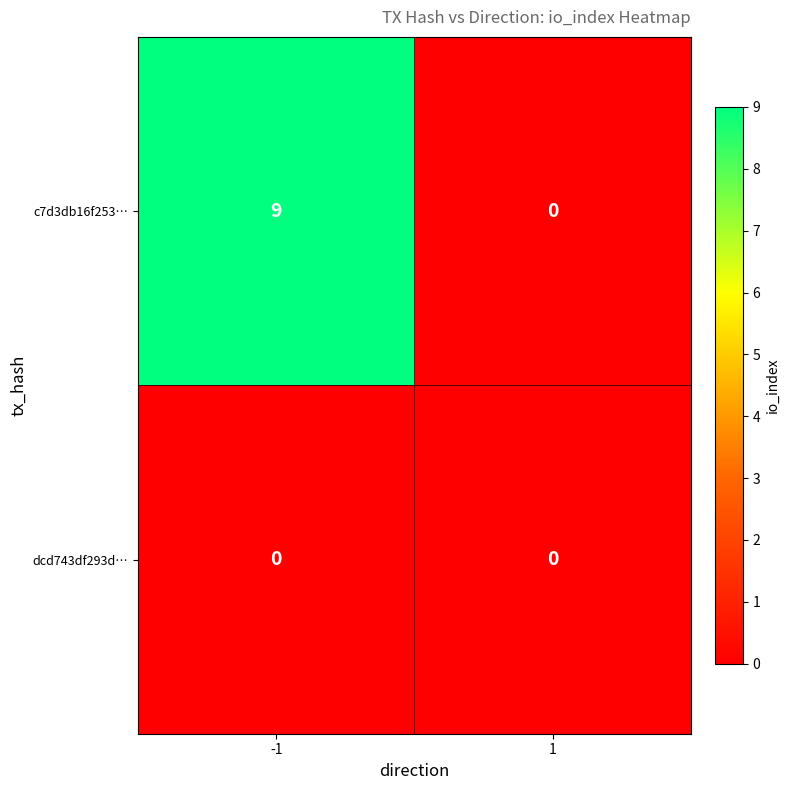

What is the approximate value of c7d3db16f253… at -1?

9